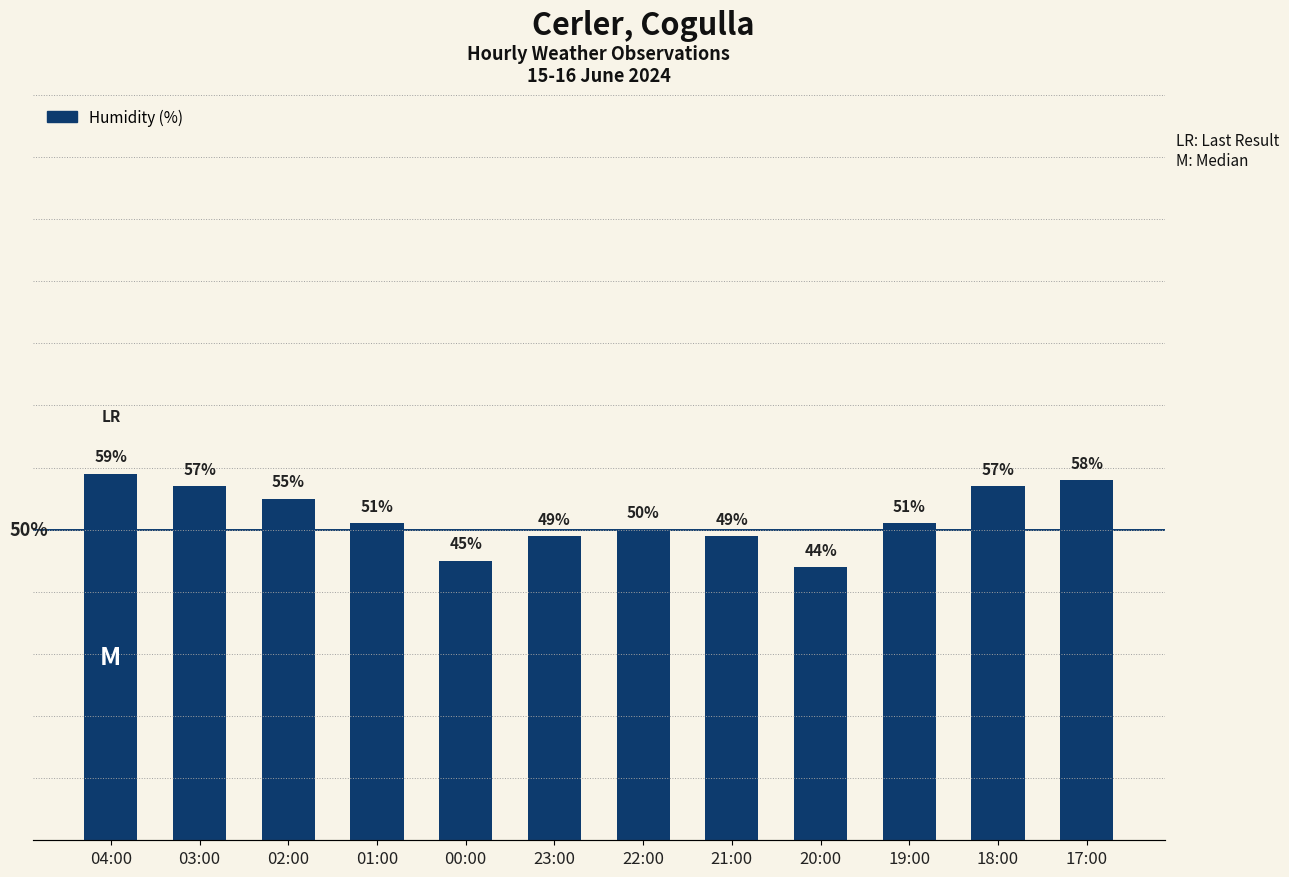

How many bars are there in total?

12